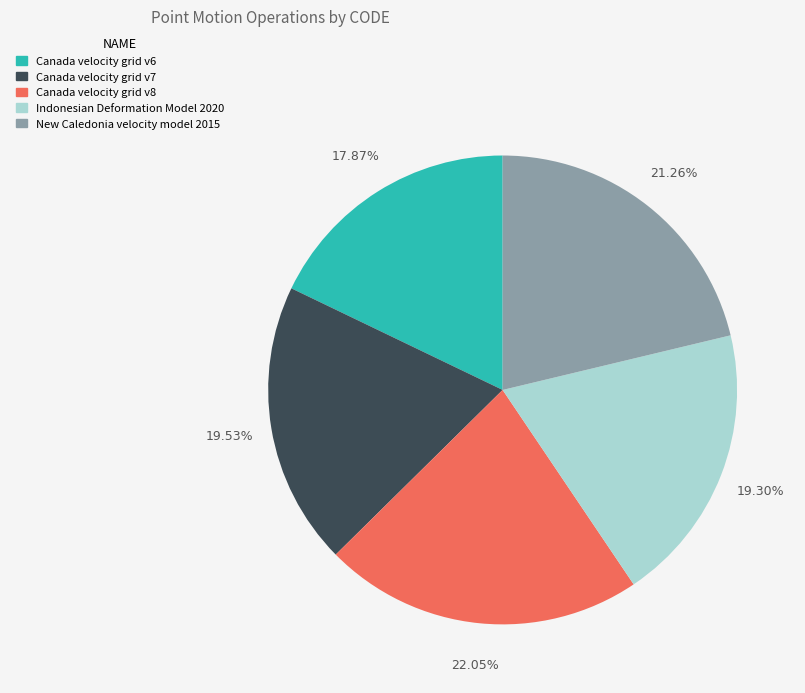

How many slices are in this pie chart?

5